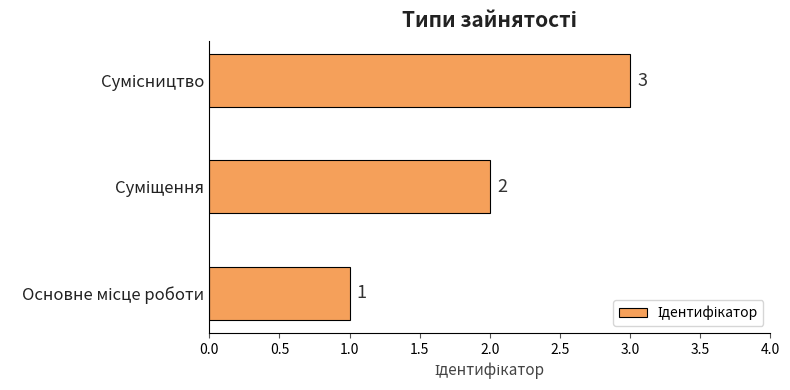

Count the values in the range 1 to 3.

3